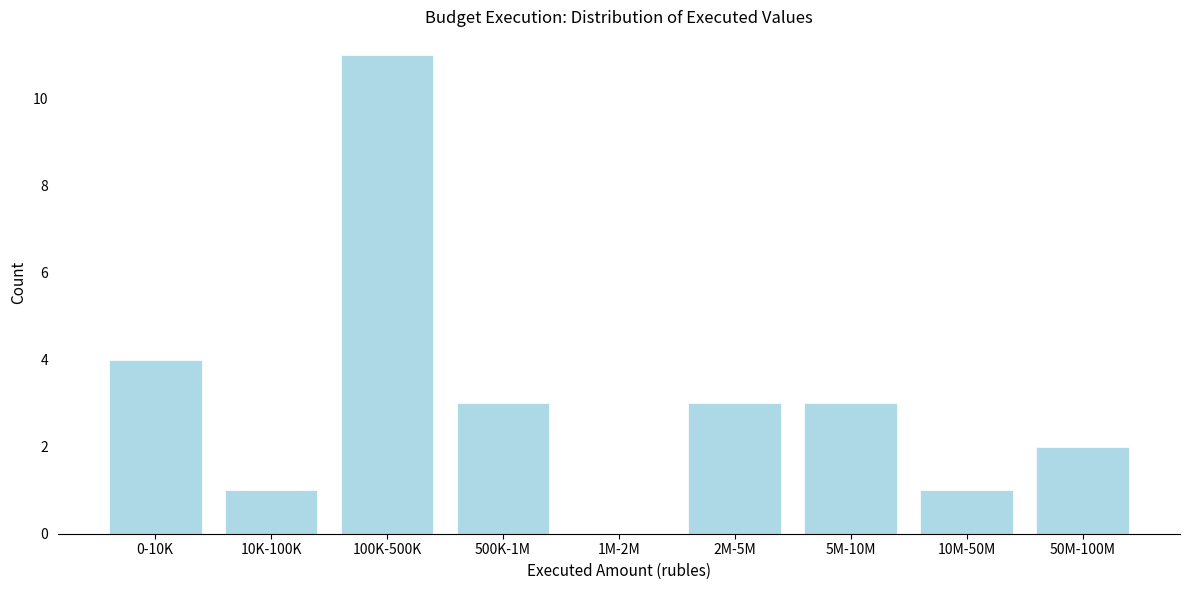

Reading left to right, extract all data points from this chart.

0-10K=4	10K-100K=1	100K-500K=11	500K-1M=3	1M-2M=0	2M-5M=3	5M-10M=3	10M-50M=1	50M-100M=2